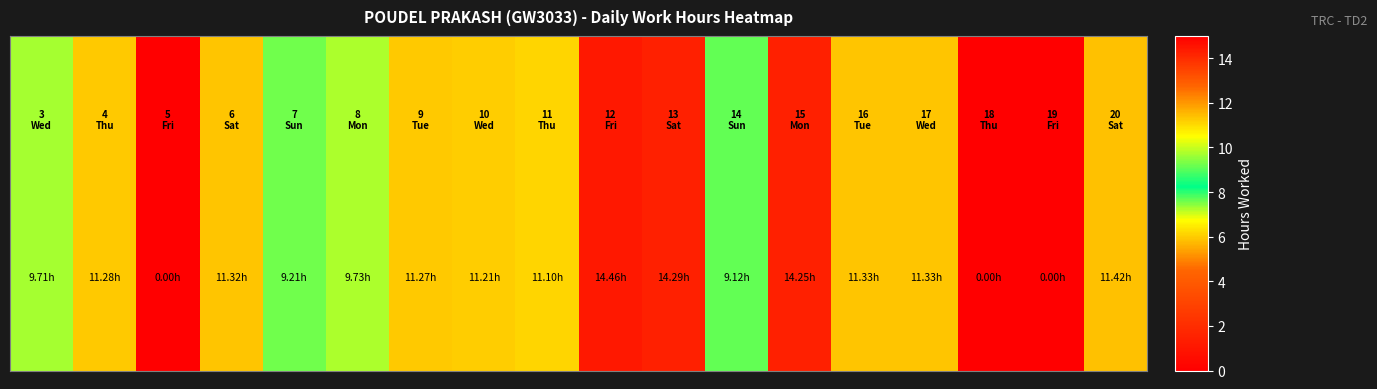

What is the average value?

9.5